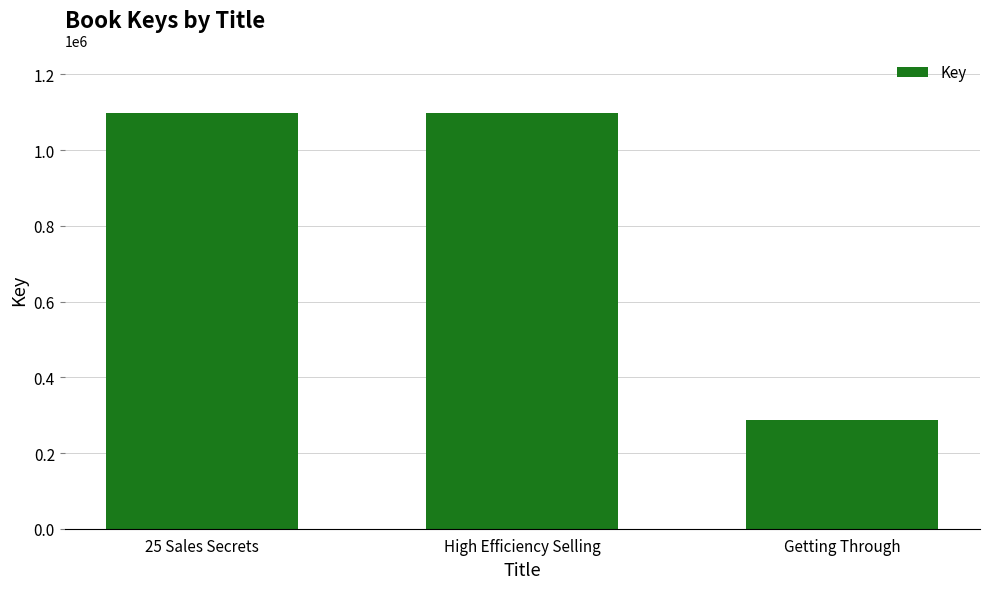

Is it true that the value at High Efficiency Selling is 1824471?

False